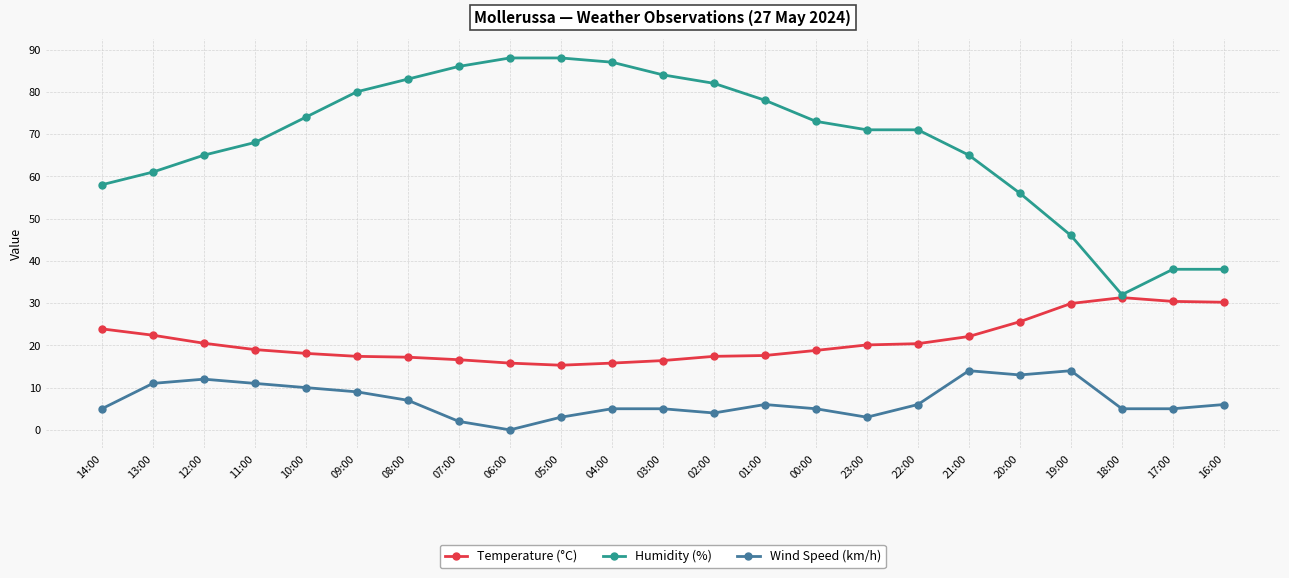

Rank the series by their average value, from lowest to highest.

Wind Speed (km/h), Temperature (°C), Humidity (%)